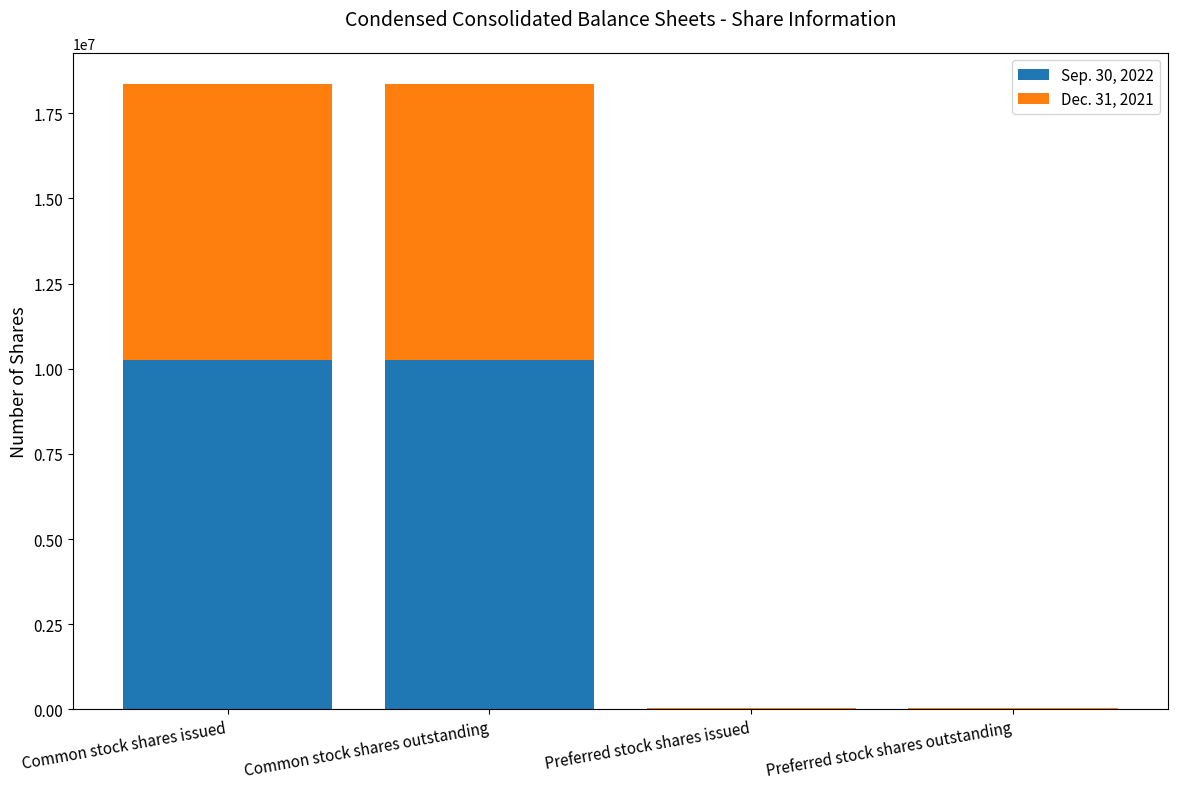

What is the total value across all series at Common stock shares issued?

18356171